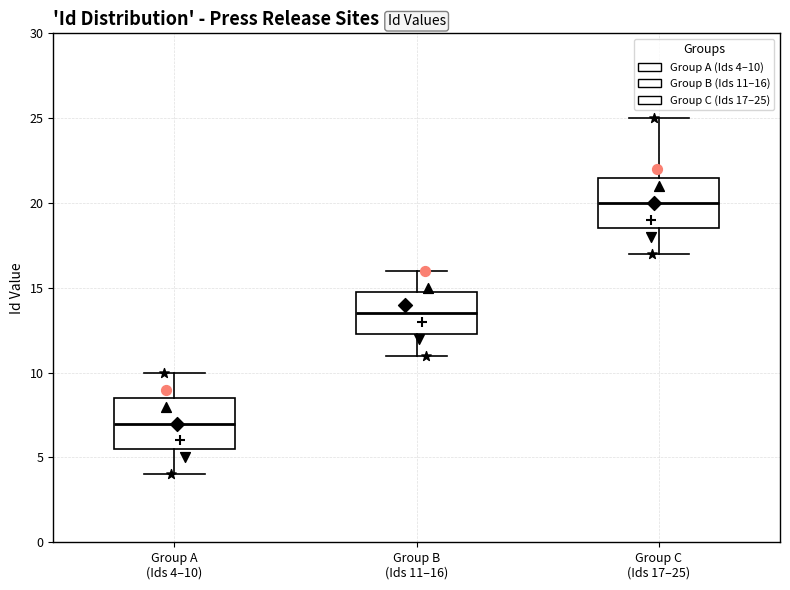

Which box's median line is the highest?

Group C (Ids 17–25)